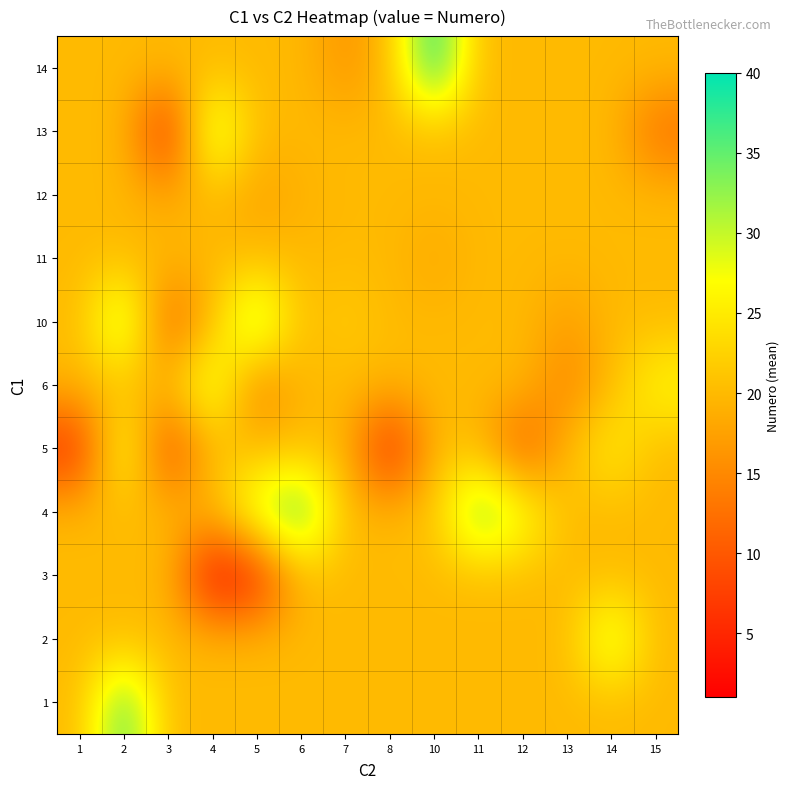

Reading right to left, what are all the values shown in this chart?

1: 15=20.0	14=20.0	13=20.0	12=20.0	11=20.0	10=20.0	8=20.0	7=20.0	6=20.0	5=20.0	4=20.0	3=20.0	2=37.0	1=20.0
2: 15=20.0	14=32.0	13=20.0	12=20.0	11=20.0	10=20.0	8=20.0	7=20.0	6=20.0	5=20.0	4=20.0	3=20.0	2=20.0	1=20.0
3: 15=20.0	14=20.0	13=20.0	12=20.0	11=20.0	10=20.0	8=20.0	7=20.0	6=20.0	5=4.0	4=1.0	3=20.0	2=20.0	1=20.0
4: 15=20.0	14=20.0	13=20.0	12=29.0	11=36.0	10=21.0	8=20.0	7=20.0	6=38.0	5=31.0	4=20.0	3=20.0	2=20.0	1=20.0
5: 15=20.0	14=26.0	13=20.0	12=9.0	11=20.0	10=20.0	8=3.0	7=20.0	6=20.0	5=20.0	4=20.0	3=7.0	2=30.0	1=5.0
6: 15=27.0	14=20.0	13=14.0	12=20.0	11=20.0	10=20.0	8=20.0	7=20.0	6=20.0	5=13.0	4=31.0	3=20.0	2=20.0	1=20.0
10: 15=20.0	14=20.0	13=17.0	12=20.0	11=20.0	10=20.0	8=20.0	7=22.0	6=20.0	5=35.0	4=20.0	3=10.0	2=34.0	1=20.0
11: 15=20.0	14=20.0	13=20.0	12=20.0	11=20.0	10=18.0	8=20.0	7=20.0	6=20.0	5=20.0	4=20.0	3=20.0	2=20.0	1=20.0
12: 15=20.0	14=20.0	13=20.0	12=20.0	11=20.0	10=20.0	8=20.0	7=20.0	6=19.0	5=17.5	4=20.0	3=18.0	2=20.0	1=20.0
13: 15=12.0	14=20.0	13=20.0	12=20.0	11=20.0	10=20.0	8=20.0	7=20.0	6=20.0	5=20.0	4=33.0	3=4.0	2=20.0	1=20.0
14: 15=20.0	14=20.0	13=20.0	12=20.0	11=20.0	10=40.0	8=20.0	7=16.0	6=20.0	5=20.0	4=20.0	3=20.0	2=20.0	1=20.0